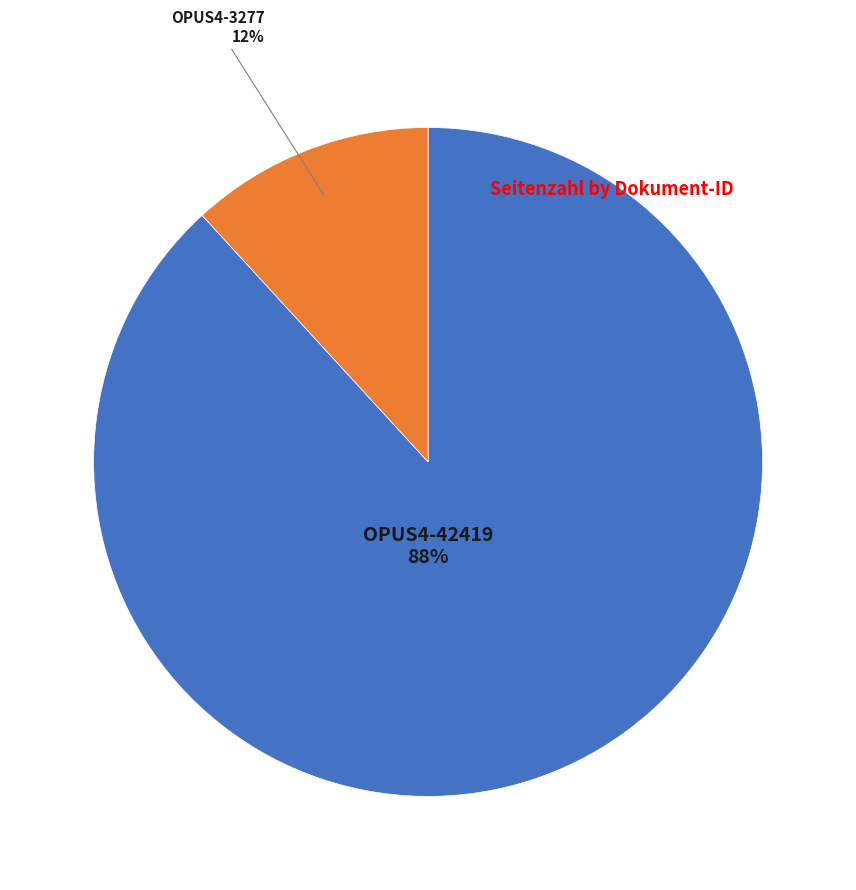

How many segments does this pie chart have?

2